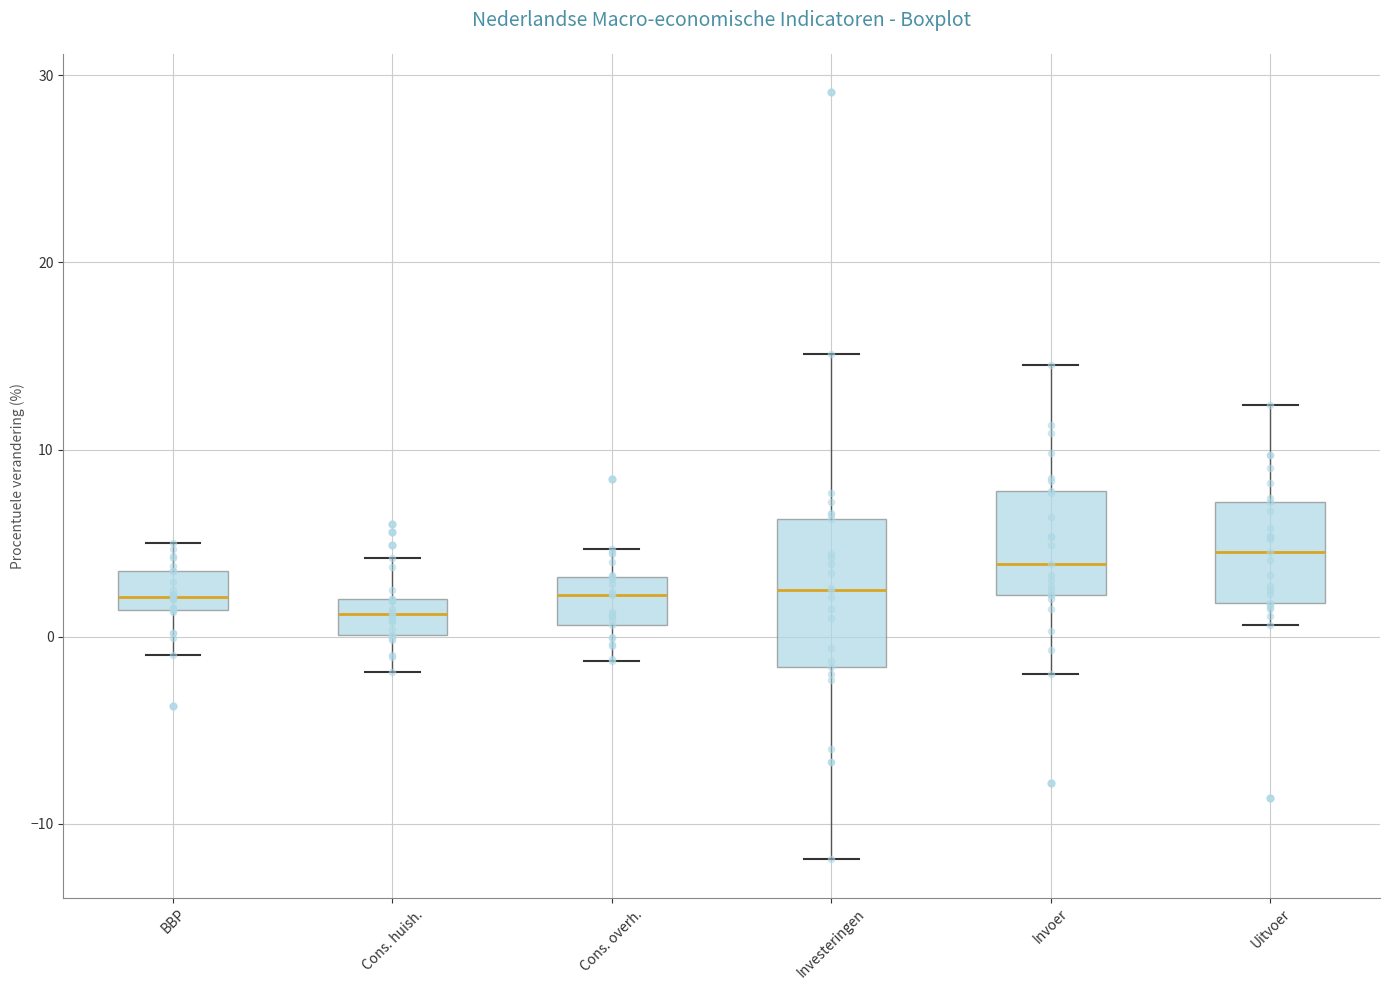

Where does the lower whisker of the box for Invoer end on the y-axis? The values are not printed on the chart, so give them approximately, as read against the axis.

-2